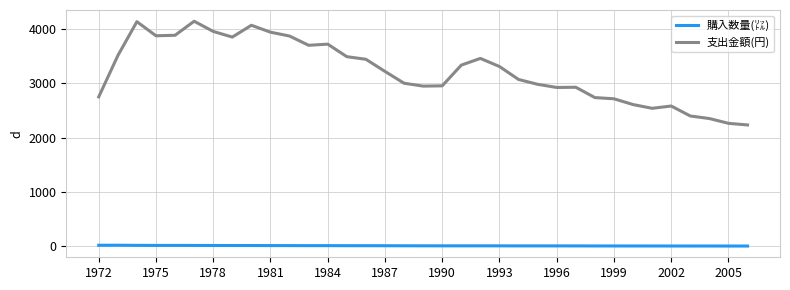

Which series has the largest range (max minus min)?

支出金額(円)